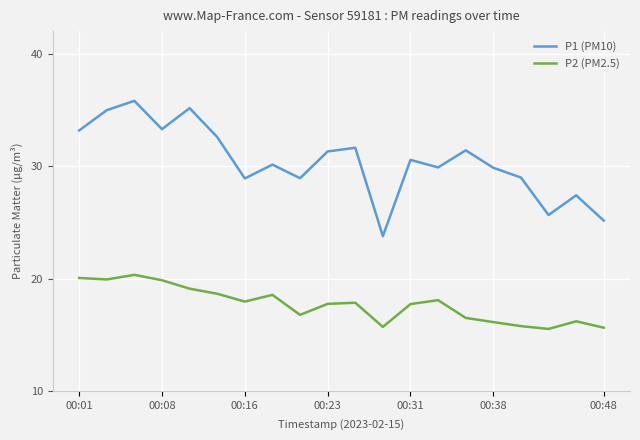

What is the smallest value displayed?

15.5